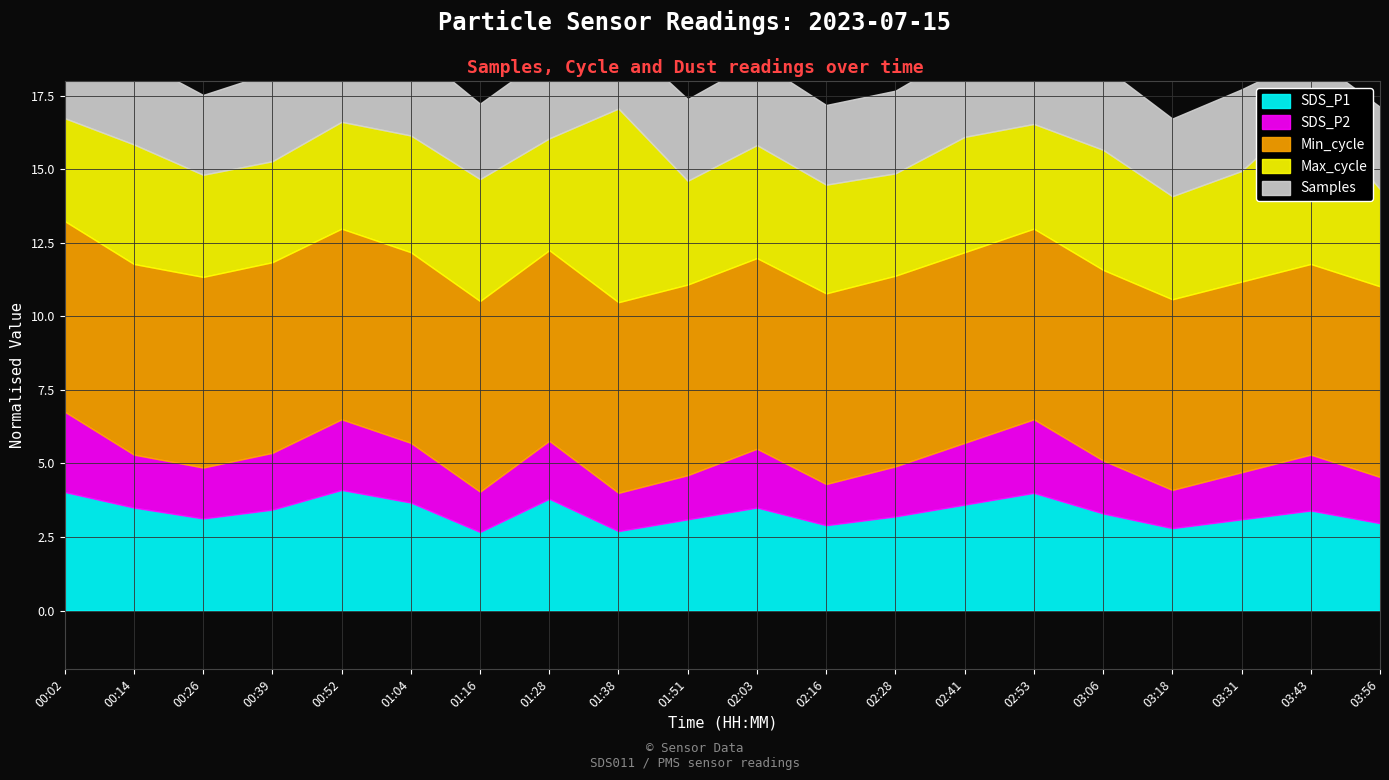

Rank the series by their maximum value, from lowest to highest.

SDS_P2, SDS_P1, Min_cycle, Max_cycle, Samples